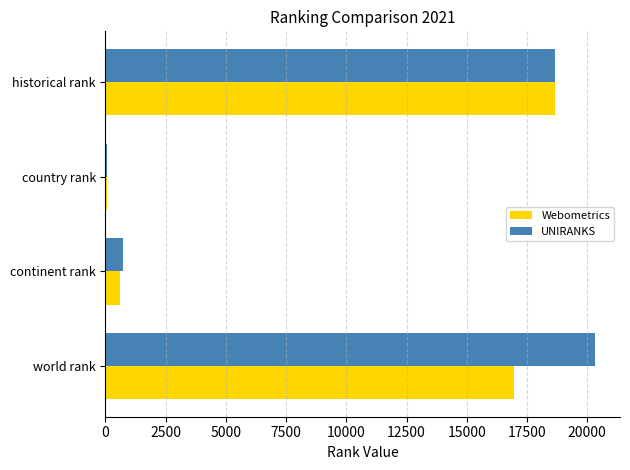

How many distinct data groups are displayed?

2